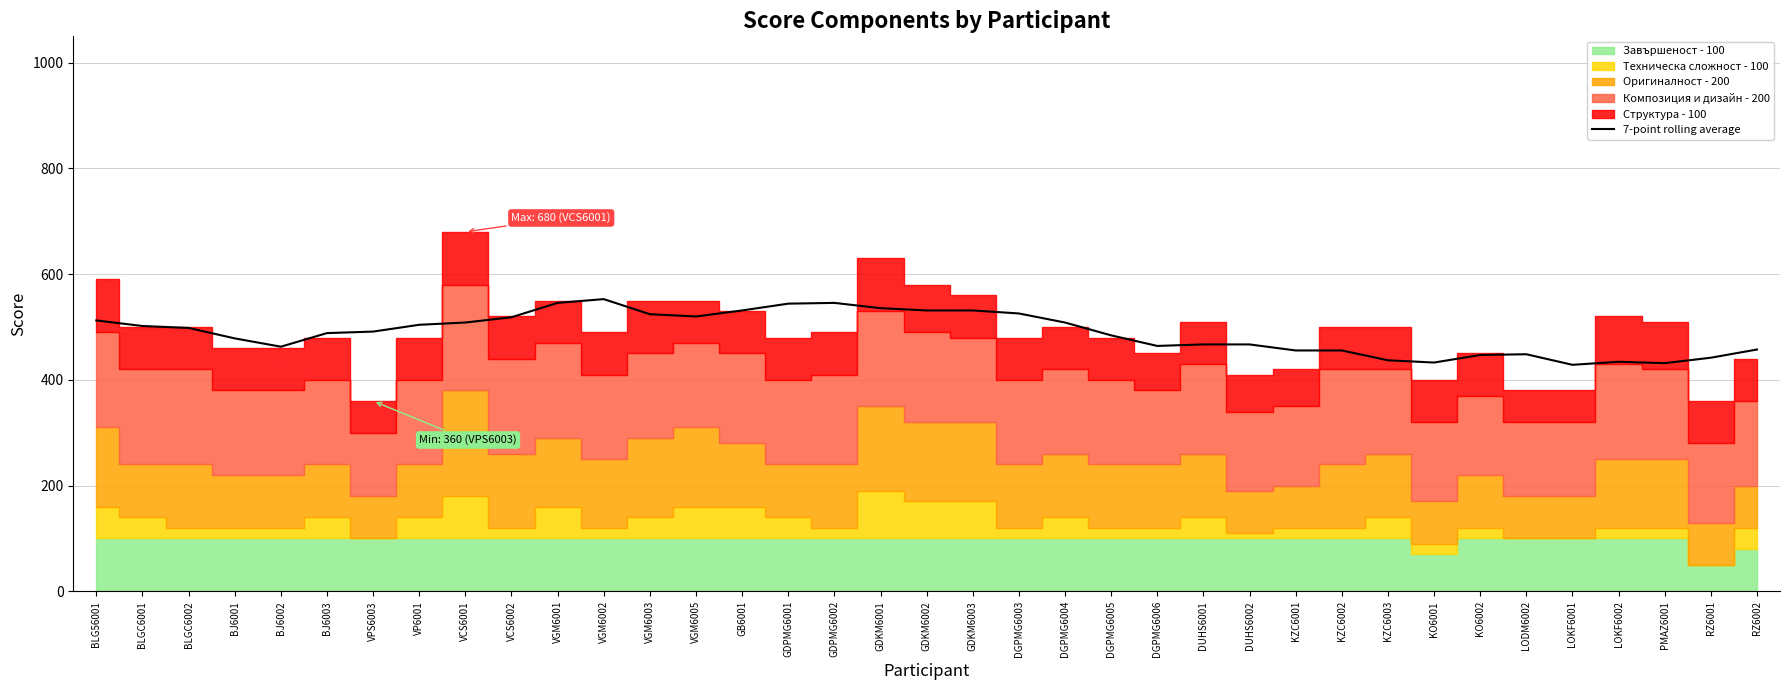

Reading right to left, transcribe all the data shown in this chart.

457.5	442.0	431.7	434.3	428.6	448.6	447.1	432.9	437.1	455.7	455.7	467.1	467.1	464.3	484.3	508.6	525.7	531.4	531.4	535.7	545.7	544.3	531.4	520.0	524.3	552.9	545.7	518.6	508.6	504.3	491.4	488.6	462.9	478.6	498.3	502.0	512.5